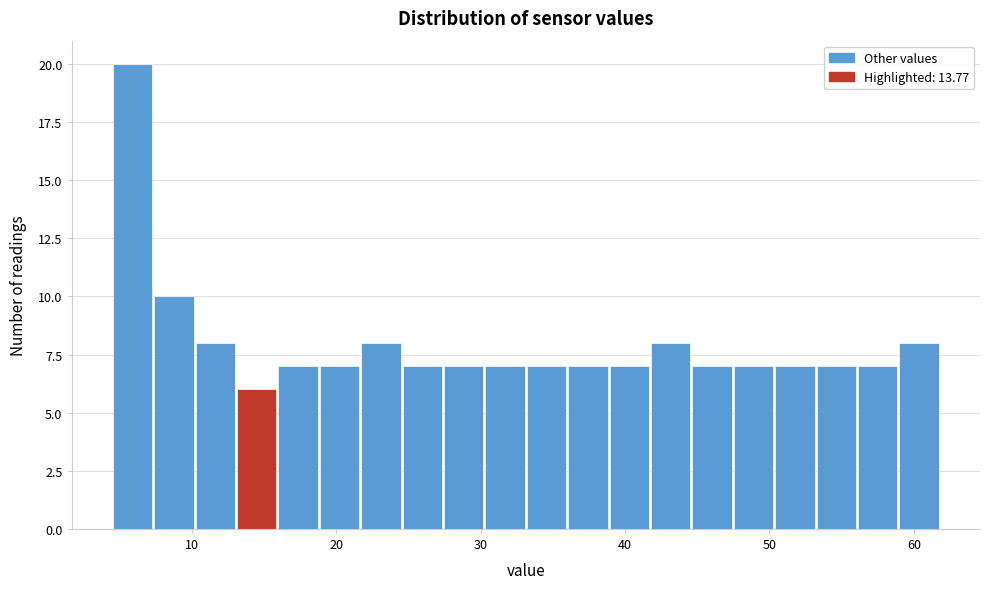

Around what value on the x-axis is the tallest bar? Give the approximate position of its centre, as read against the axis.

6